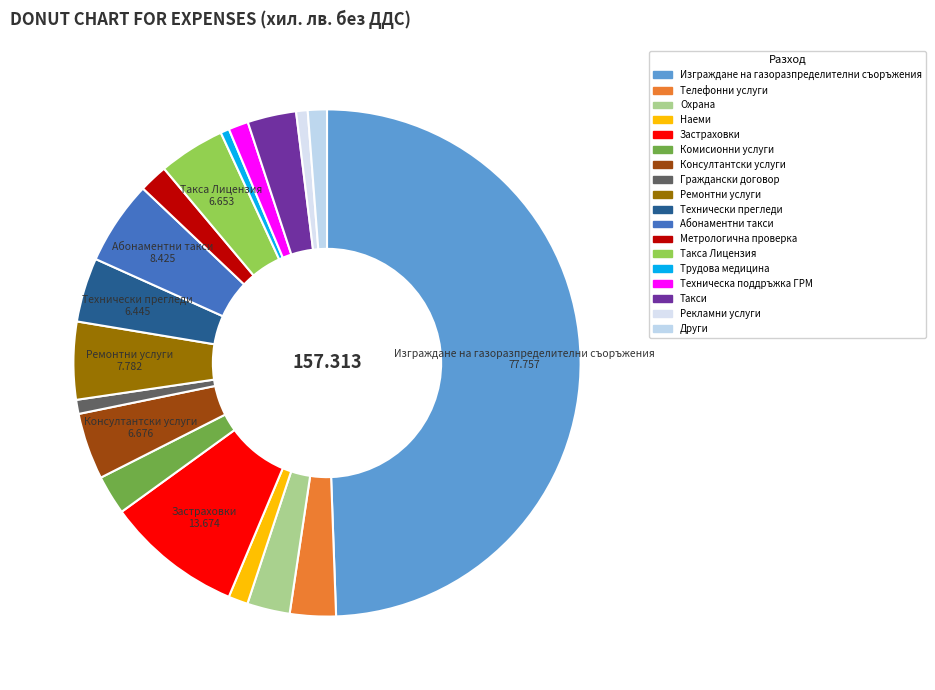

Is the sum of Абонаментни такси and Трудова медицина greater than half?

No